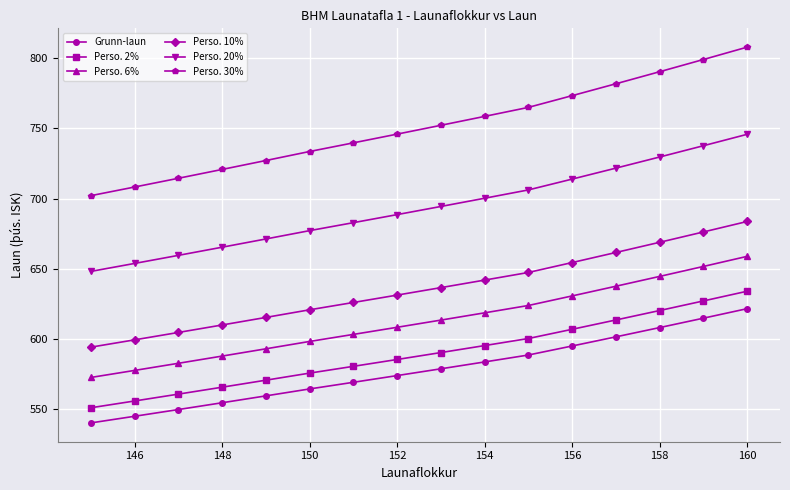

What are all the series names shown in the legend?

Grunn-laun, Perso. 2%, Perso. 6%, Perso. 10%, Perso. 20%, Perso. 30%